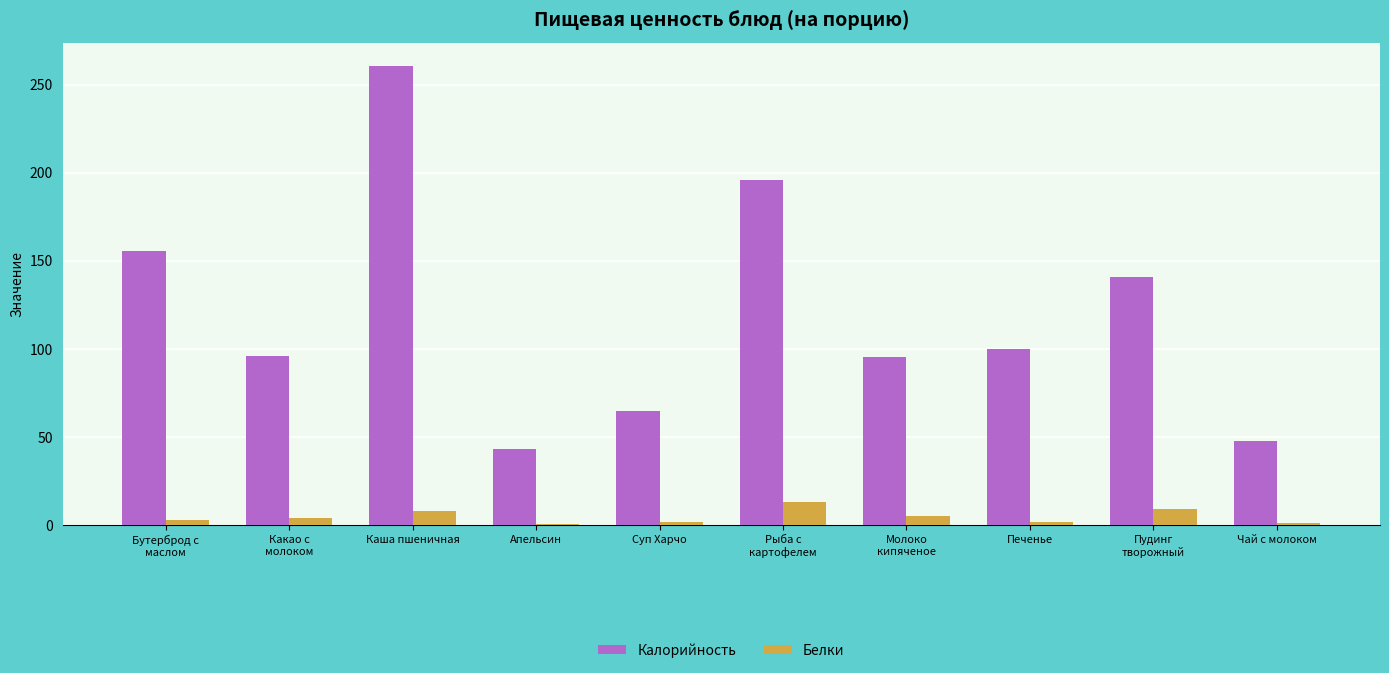

List the series in order of their overall mean, highest first.

Калорийность, Белки